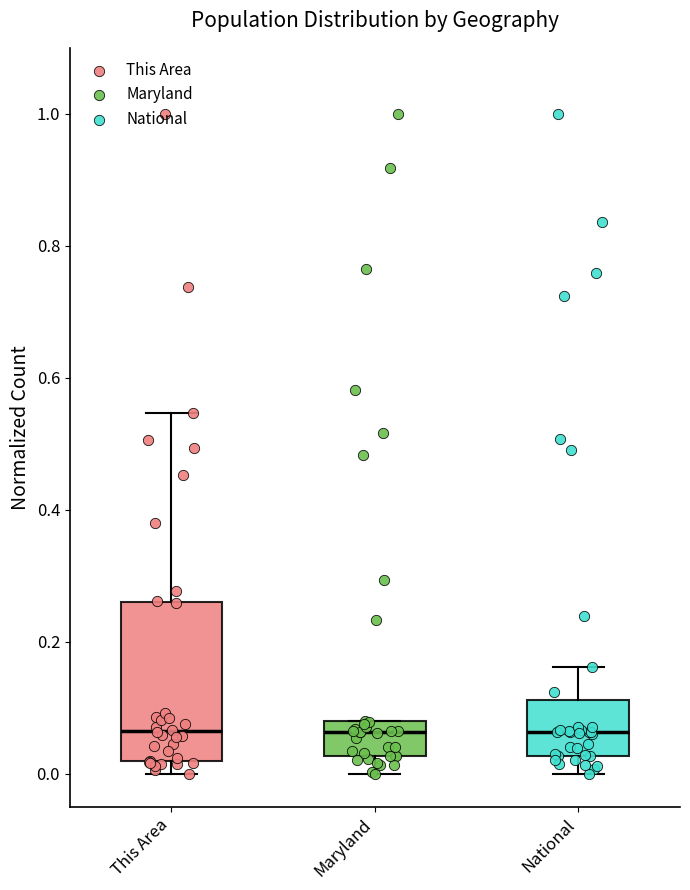

Which box is the tallest, from its lower edge to its upper edge?

This Area